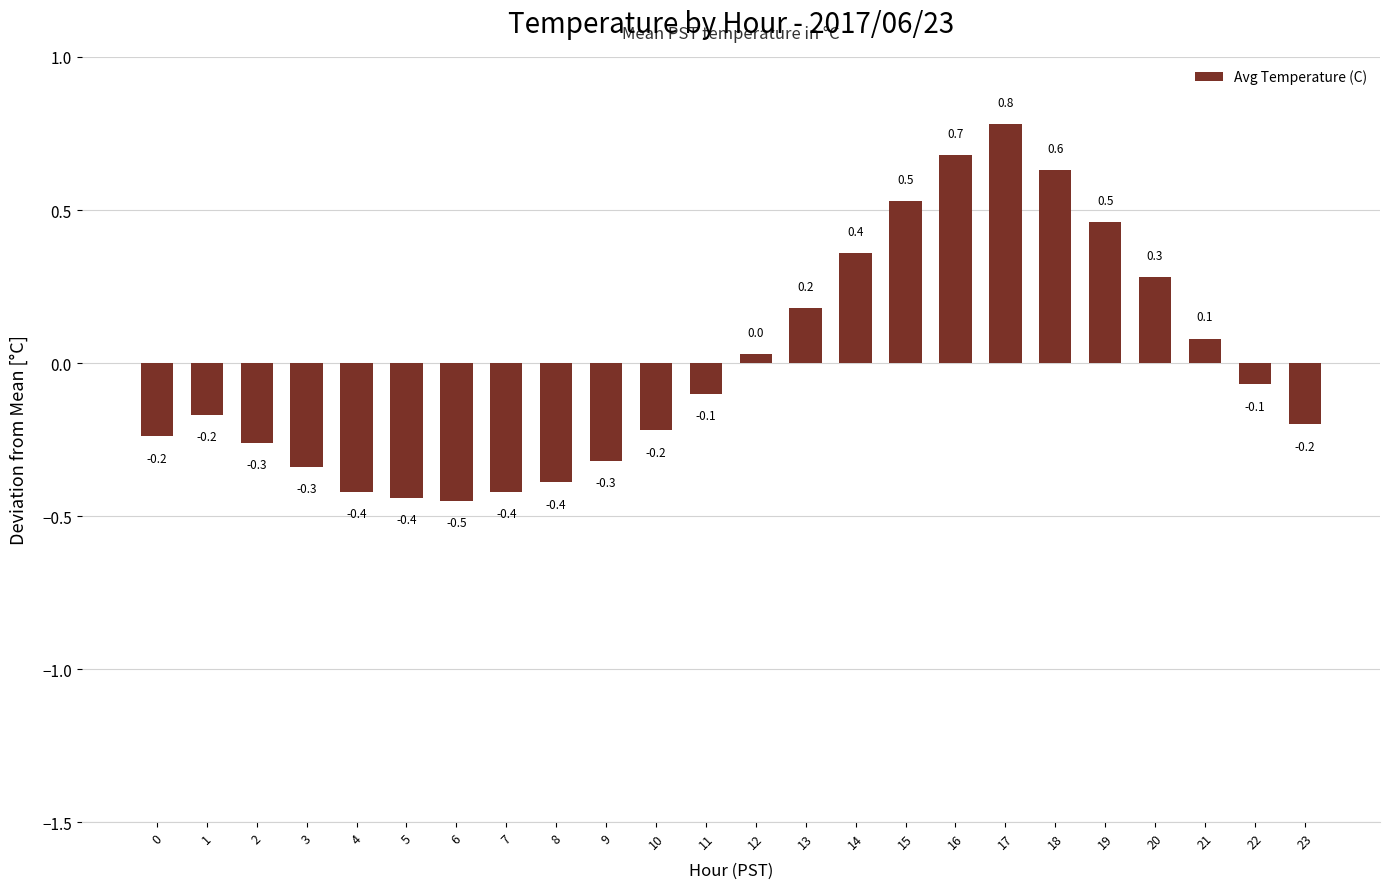

Does the chart contain stacked bars?

No